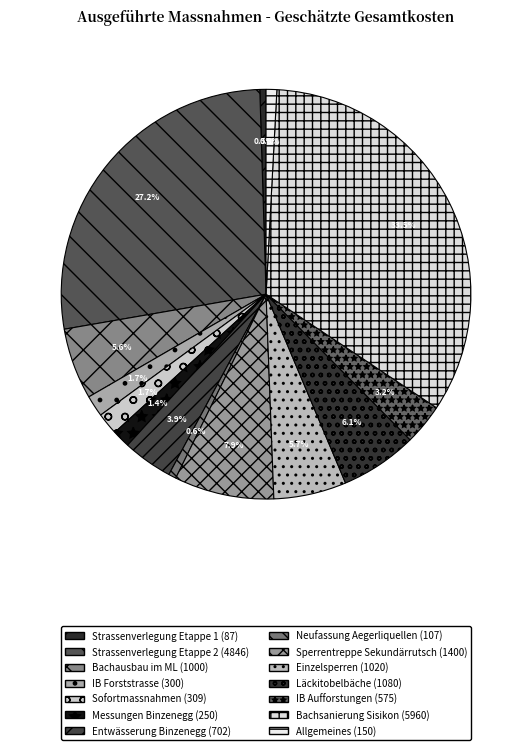

How many slices are in this pie chart?

14